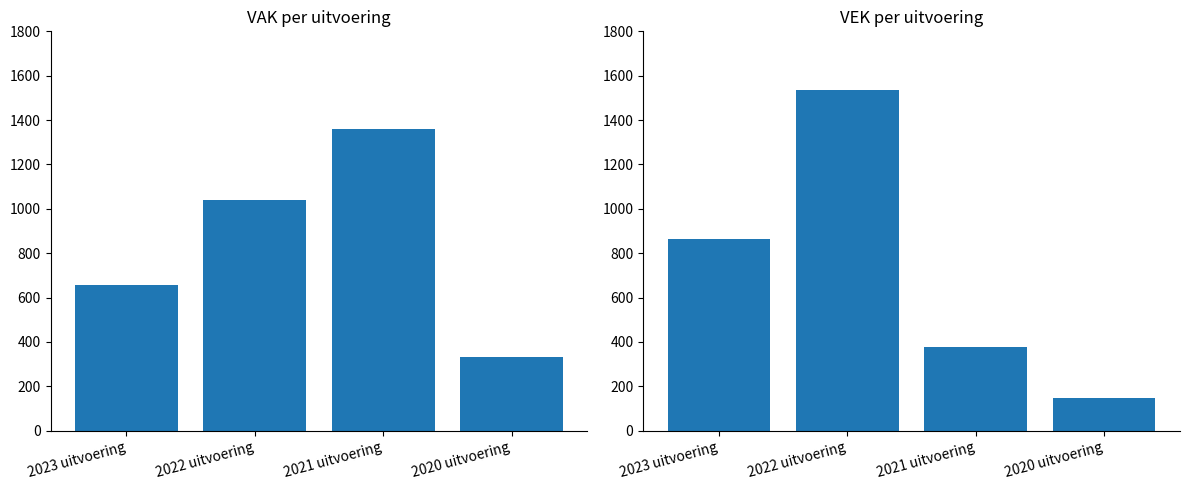

What is the label of the 3rd bar from the right?

2022 uitvoering